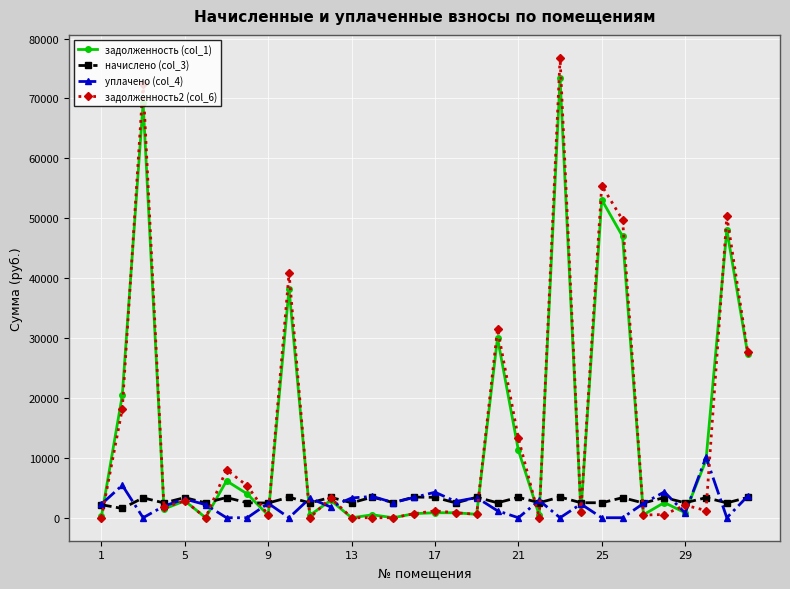

What is the value of the уплачено (col_4) point at the 16th from the left?

3389.6